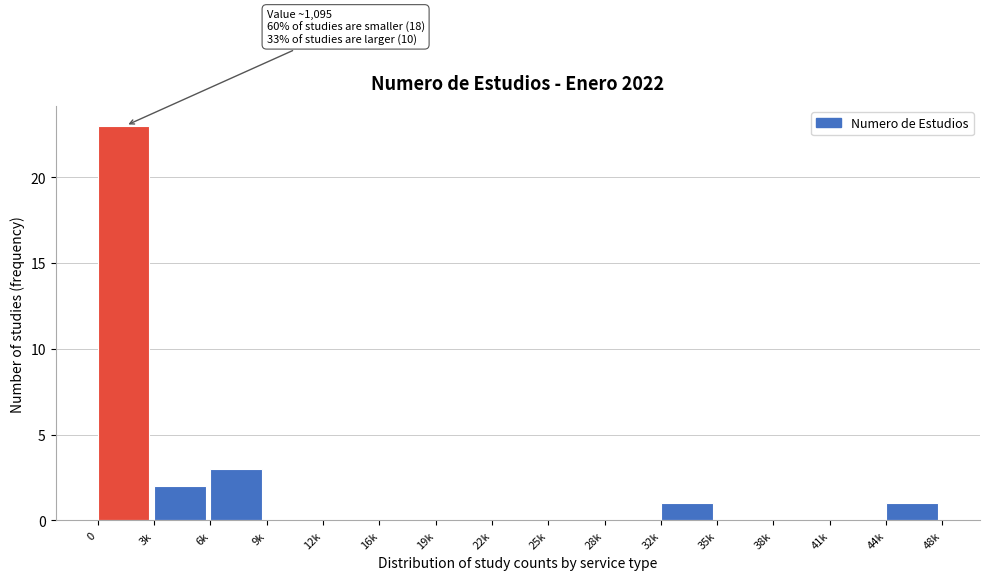

Reading left to right, transcribe all the data shown in this chart.

0=23	3k=2	6k=3	9k=0	12k=0	16k=0	19k=0	22k=0	25k=0	28k=0	32k=1	35k=0	38k=0	41k=0	44k=1